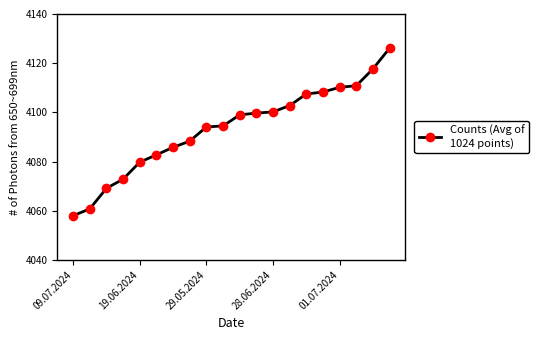

What is the average value?

4093.4